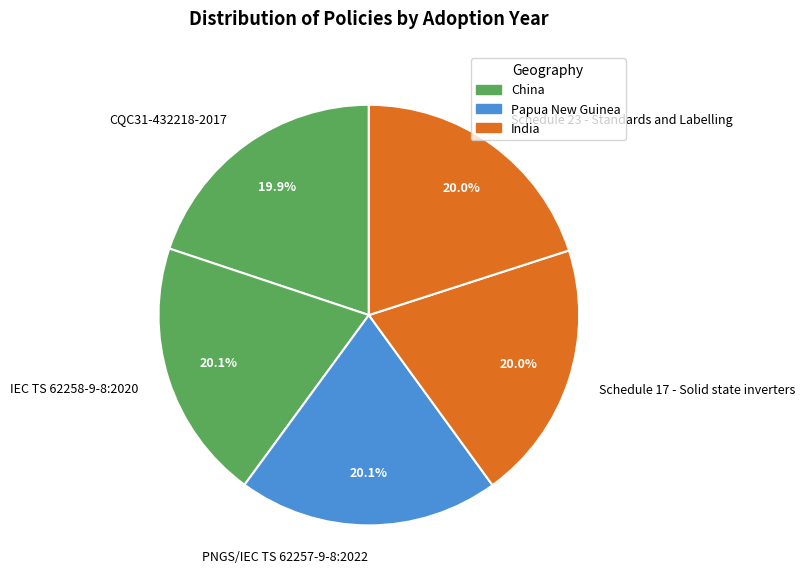

Does Schedule 23 - Standards and Labelling represent more than half of the total?

No